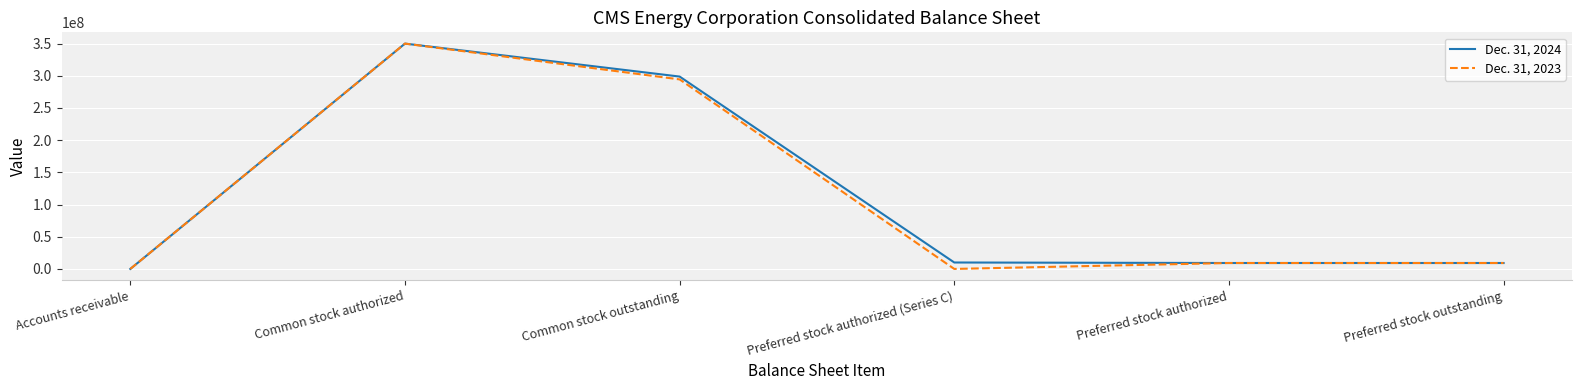

What is the sum of the Dec. 31, 2024 values at Accounts receivable and Preferred stock authorized?

9200023